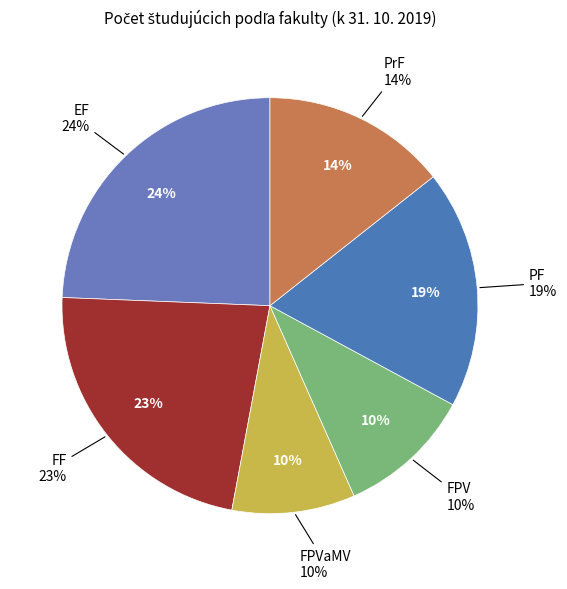

True or false: FPV accounts for 10% of the total.

True